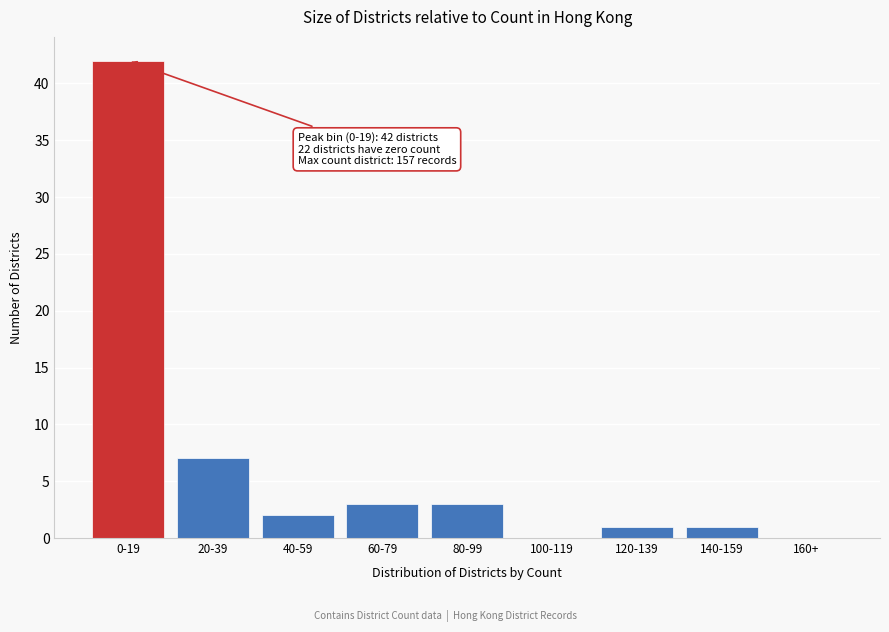

Reading left to right, transcribe all the data shown in this chart.

0-19=42	20-39=7	40-59=2	60-79=3	80-99=3	100-119=0	120-139=1	140-159=1	160+=0